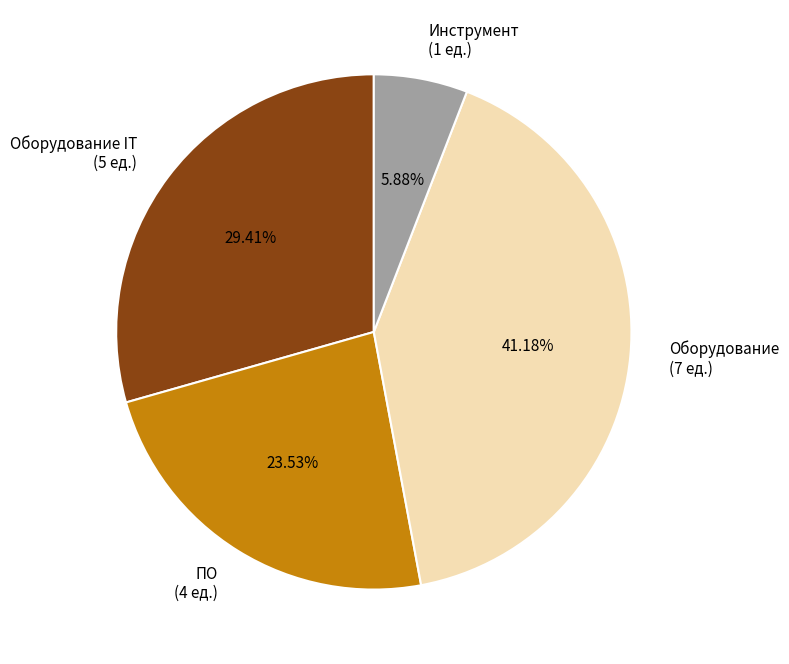

To the nearest percent, what percentage of the pie is Оборудование?

41%